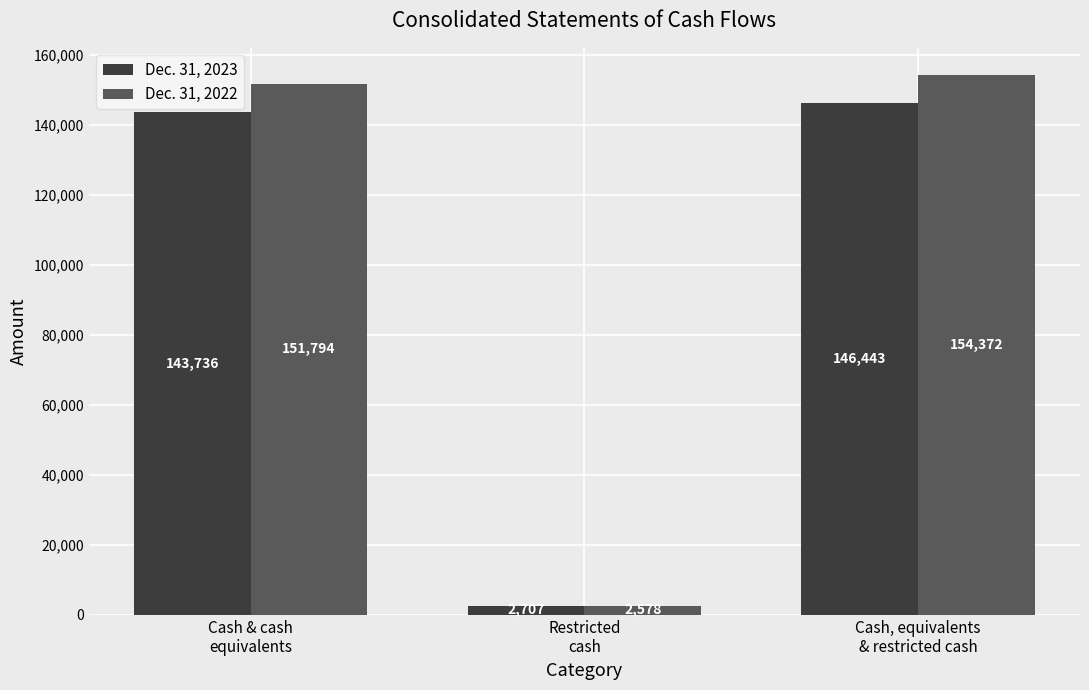

Is the value of Dec. 31, 2023 at Restricted
cash greater than the value of Dec. 31, 2022 at Cash & cash
equivalents?

No